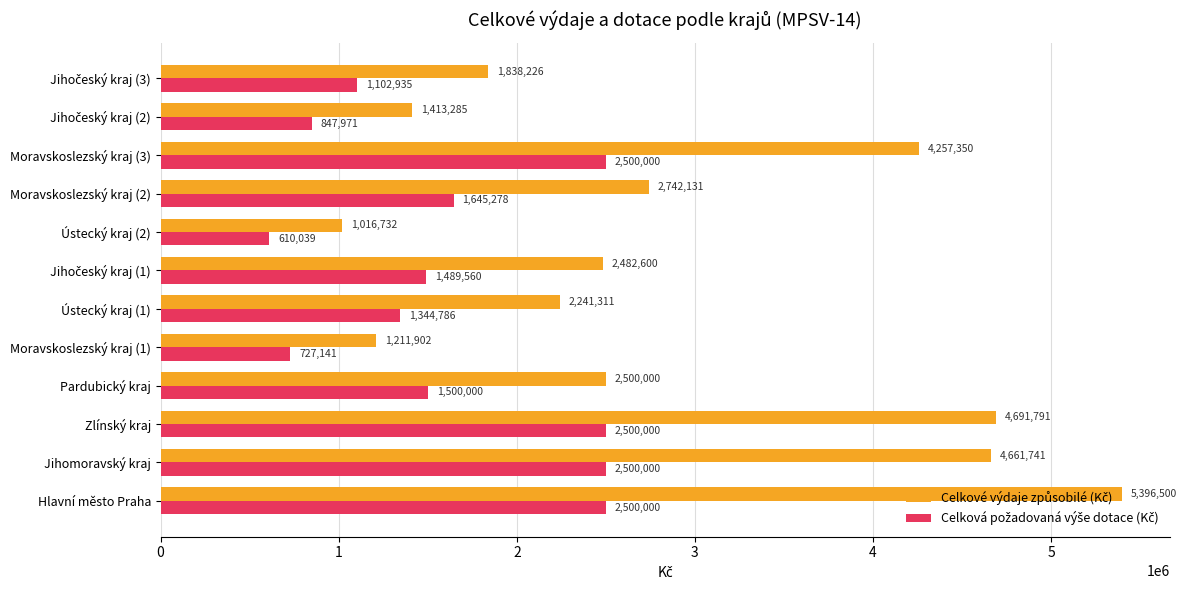

At how many categories does at least one series exceed 1715421?

9